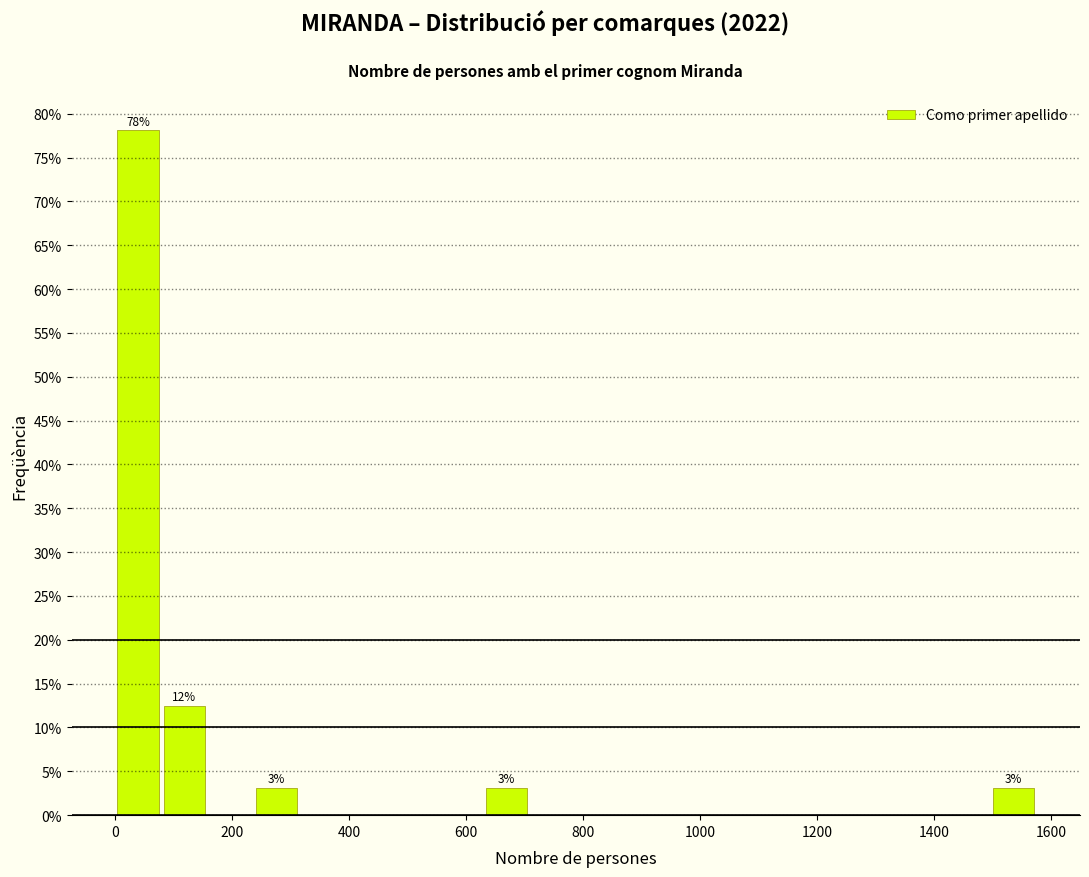

Read against the x-axis, roughly where is the centre of the tallest bar?

40